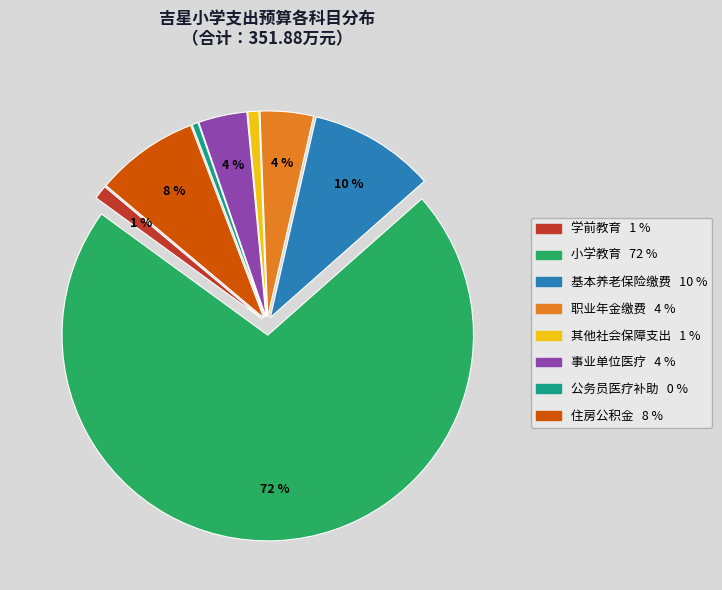

Is there any slice that represents more than half of the pie?

Yes